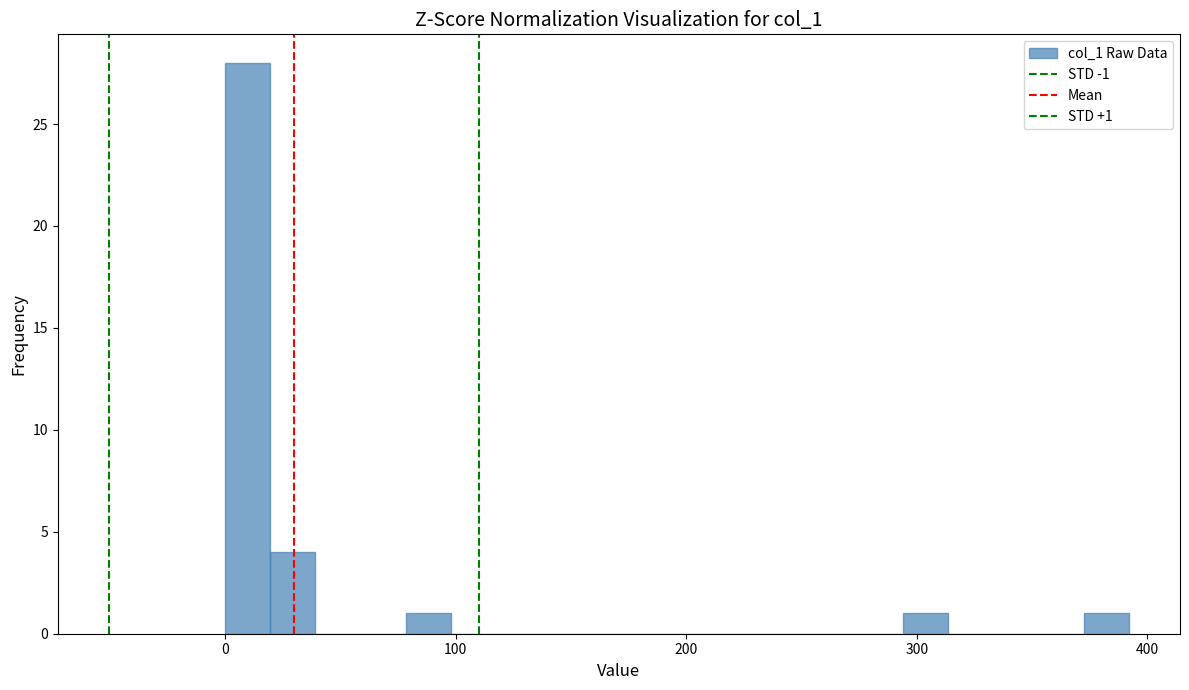

Around what value on the x-axis is the tallest bar? Give the approximate position of its centre, as read against the axis.

10